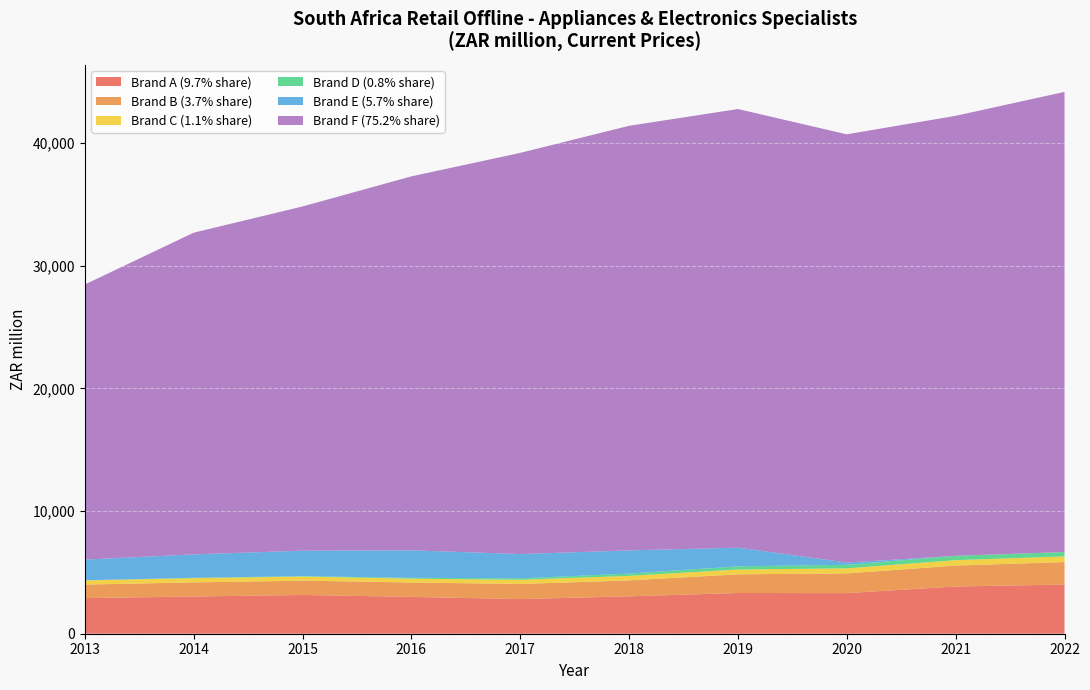

What is the highest value of the Brand A (9.7% share) series?

4007.5